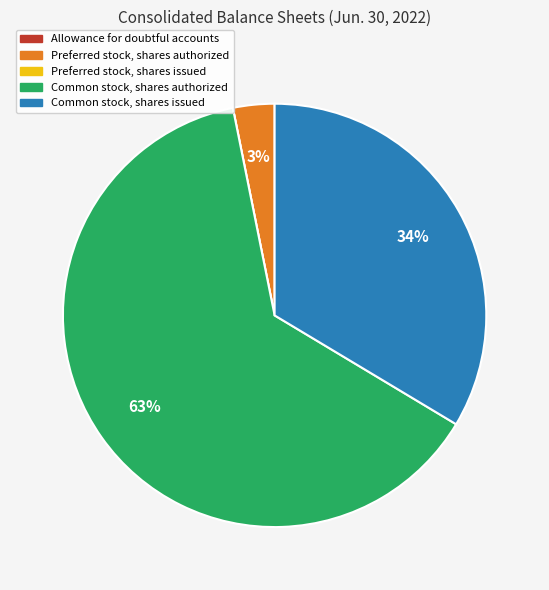

To the nearest percent, what is the difference between the Common stock, shares authorized and Preferred stock, shares authorized slice percentages?

60%